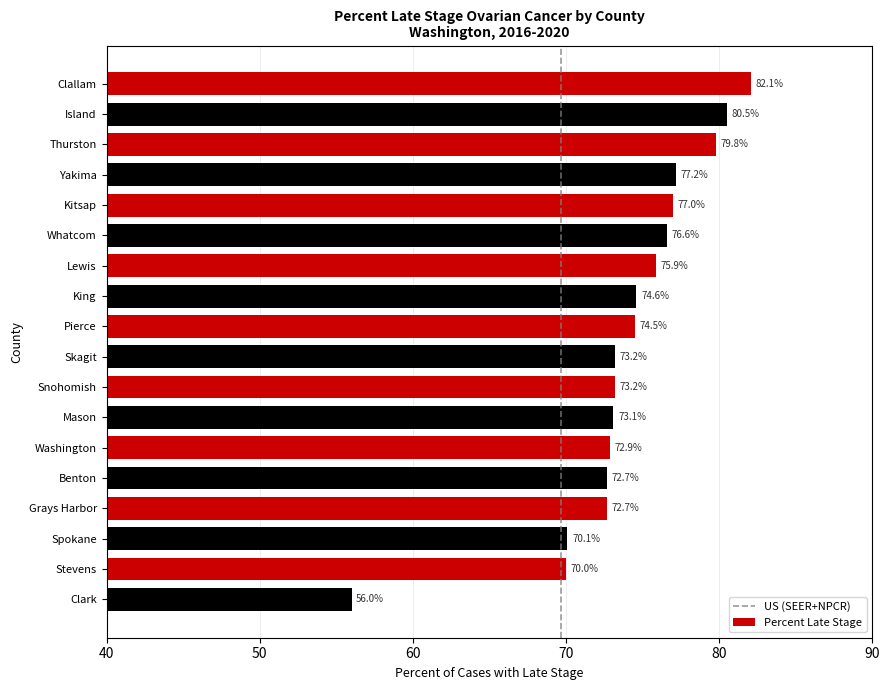

Reading top to bottom, transcribe all the data shown in this chart.

82.1	80.5	79.8	77.2	77.0	76.6	75.9	74.6	74.5	73.2	73.2	73.1	72.9	72.7	72.7	70.1	70.0	56.0